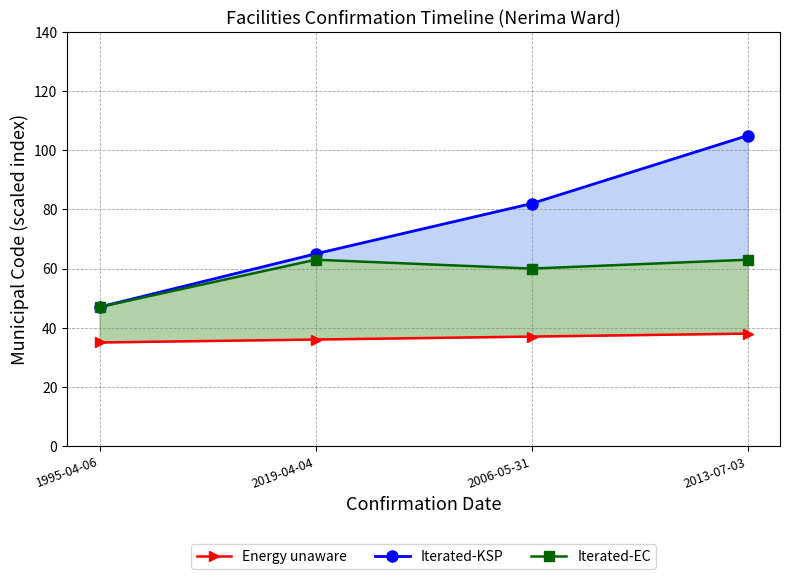

What is the sum of all Iterated-KSP values?

299